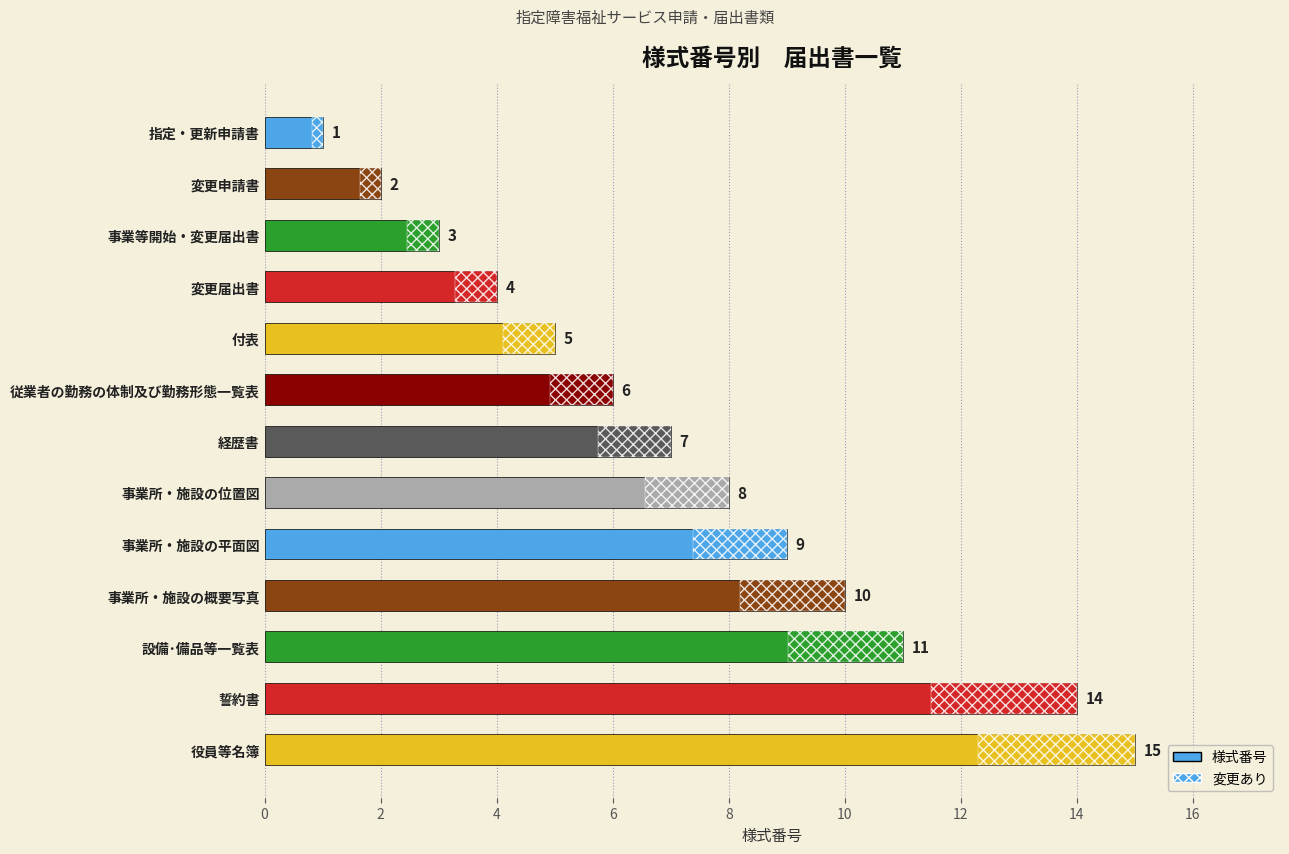

Reading left to right, list all the values displayed in this chart.

1	2	3	4	5	6	7	8	9	10	11	14	15